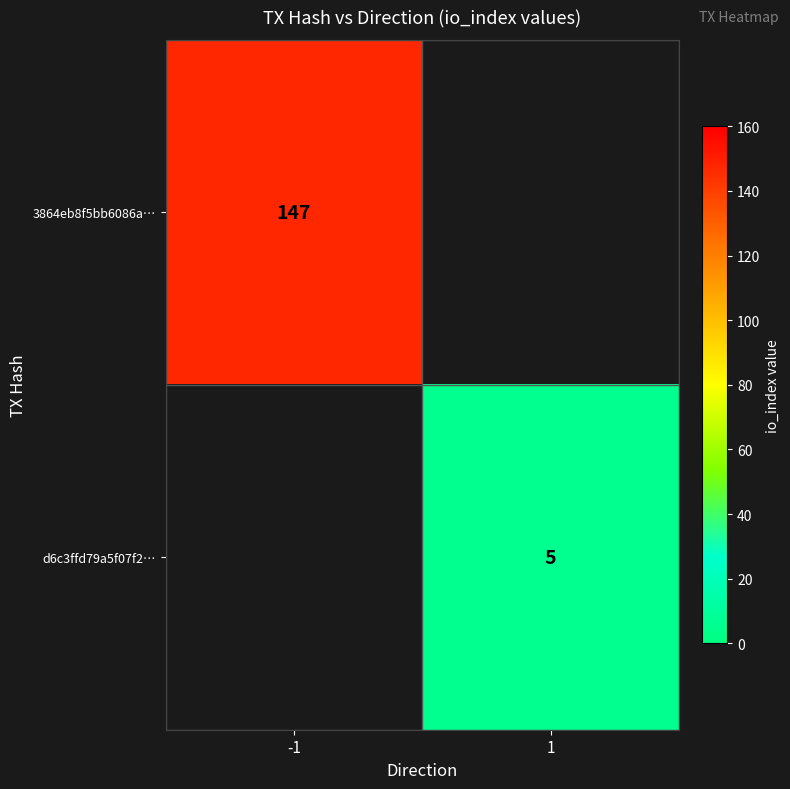

The d6c3ffd79a5f07f2… series shows 3 at 1. True or false?

False